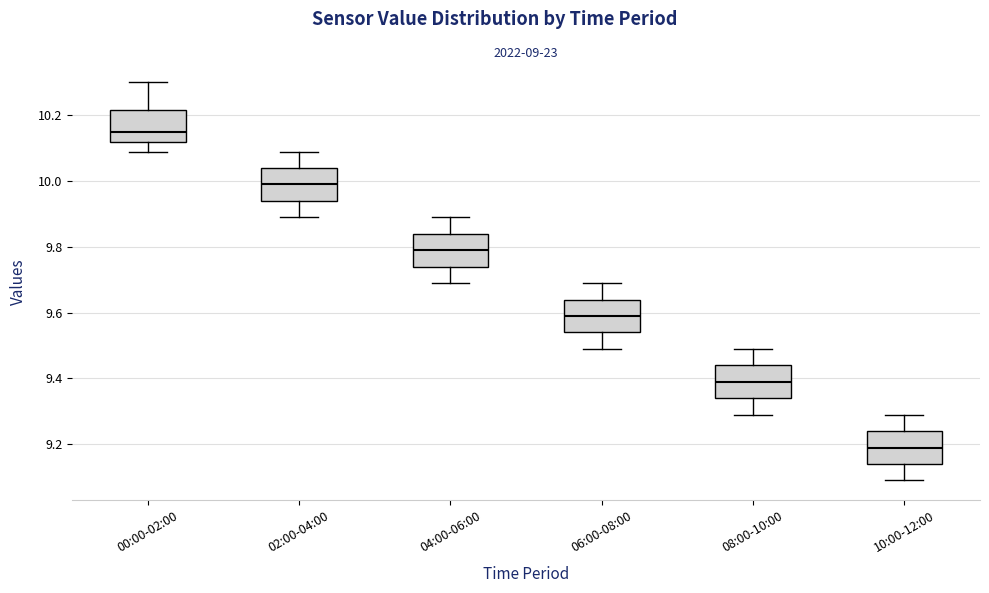

Reading left to right, read every box against the y-axis: the position of its median line, the range the box covers, and the ends of its whiskers. The values are not printed on the chart, so give them approximately, as read against the axis.

00:00-02:00: median 10.16, box 10.12 to 10.22, whiskers 10.10 to 10.30
02:00-04:00: median 10.00, box 9.94 to 10.04, whiskers 9.90 to 10.10
04:00-06:00: median 9.80, box 9.74 to 9.84, whiskers 9.70 to 9.90
06:00-08:00: median 9.60, box 9.54 to 9.64, whiskers 9.50 to 9.70
08:00-10:00: median 9.40, box 9.34 to 9.44, whiskers 9.30 to 9.50
10:00-12:00: median 9.20, box 9.14 to 9.24, whiskers 9.10 to 9.30